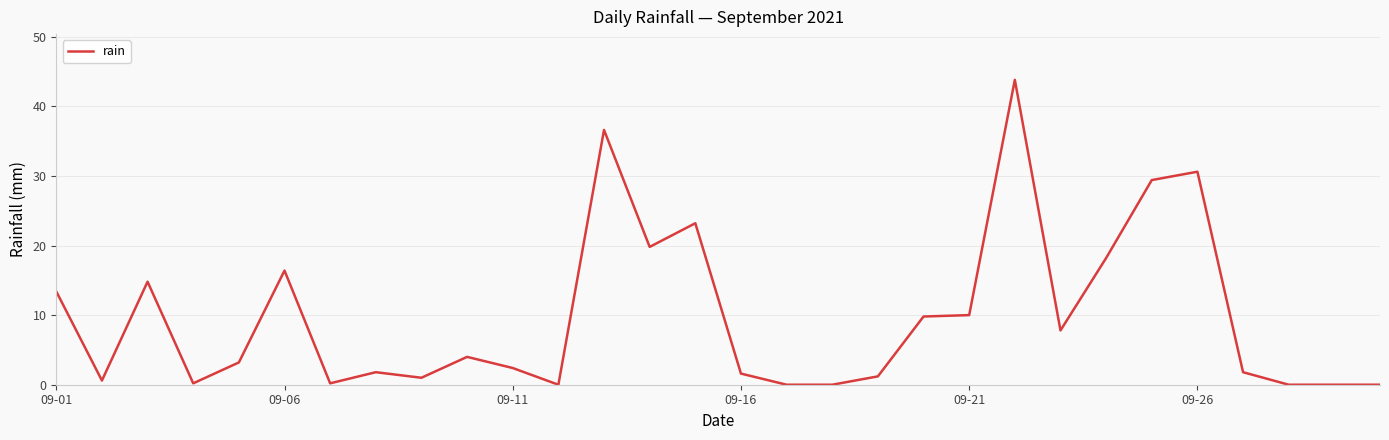

What is the difference between the maximum and minimum values?

43.8